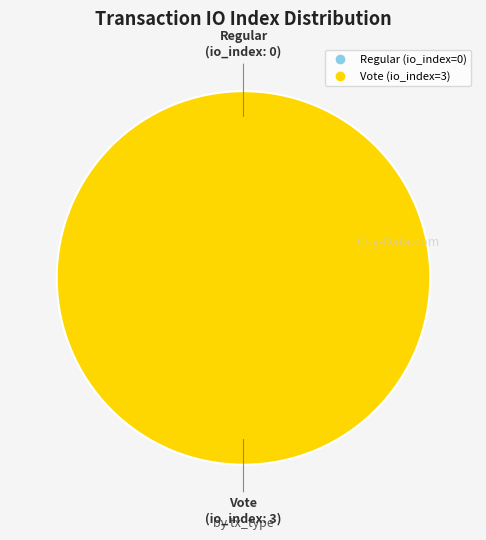

Combined, what portion of the pie is Vote and Regular?

100.0%